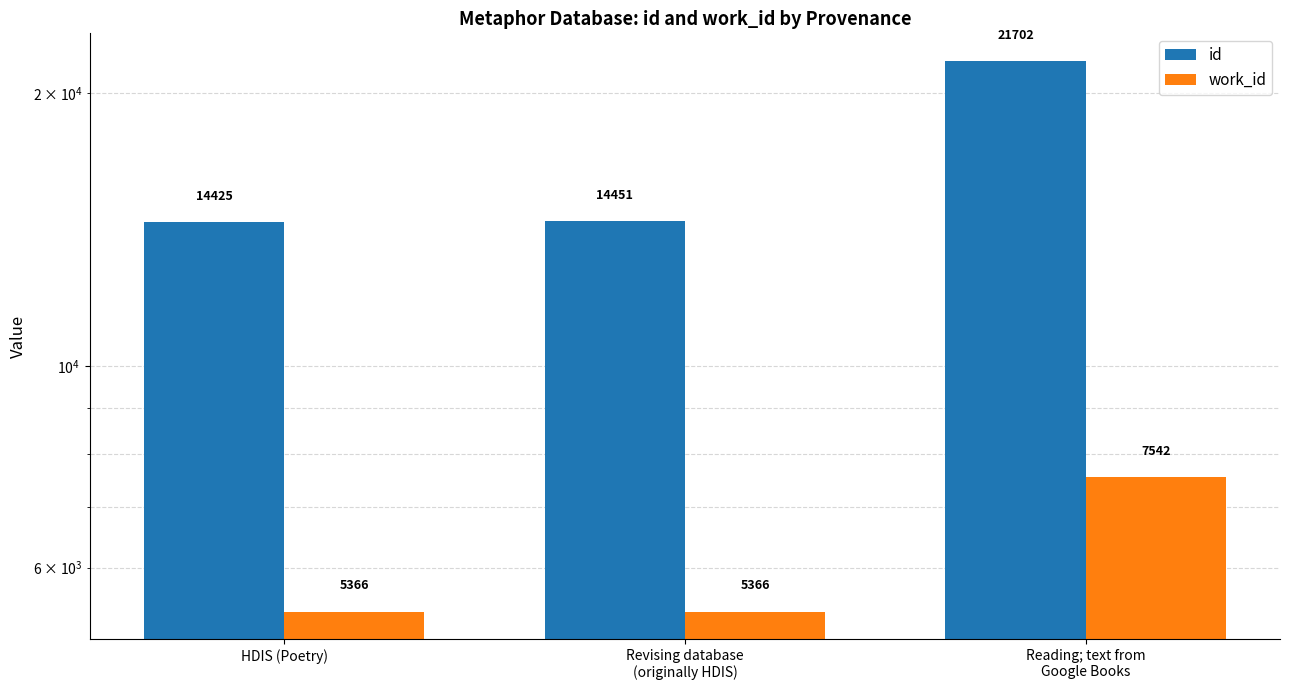

What is the label of the 1st bar from the left?

HDIS (Poetry)